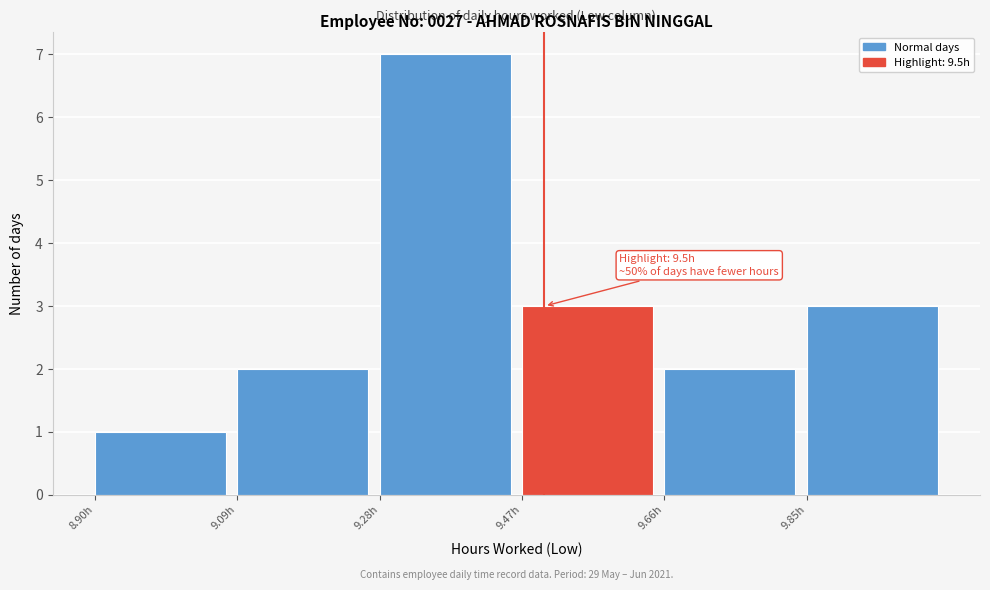

Which range on the x-axis has the tallest bar?

9.28 to 9.47